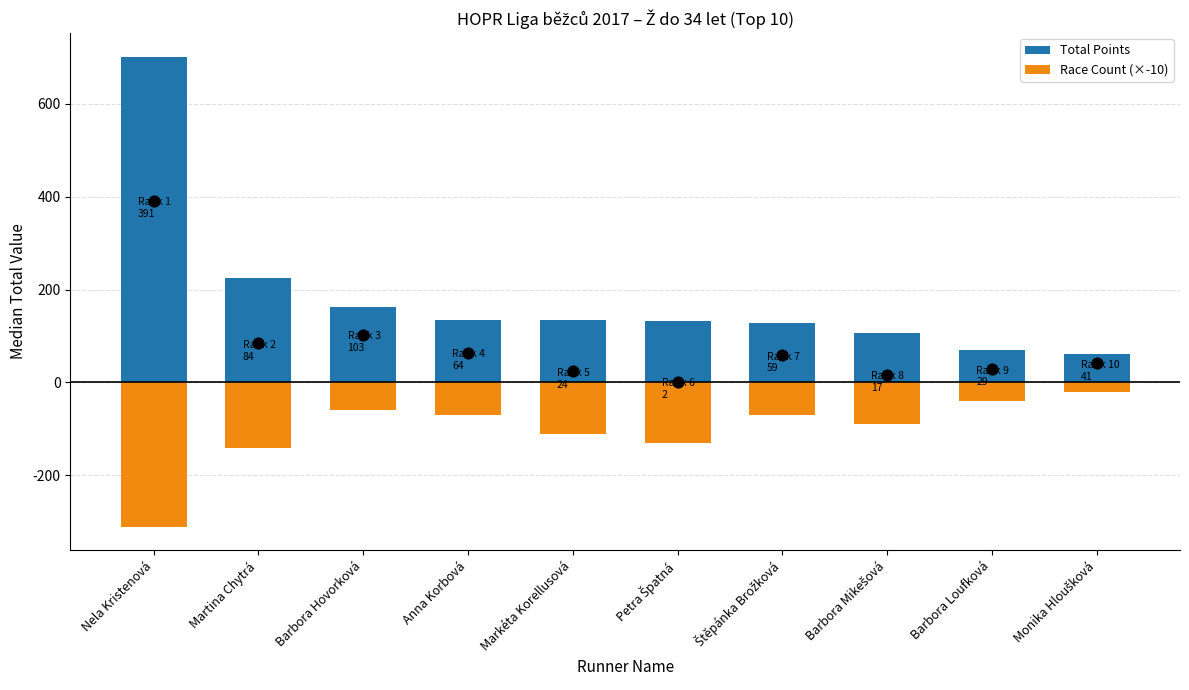

Which series has the widest spread of Y values?

Total Points